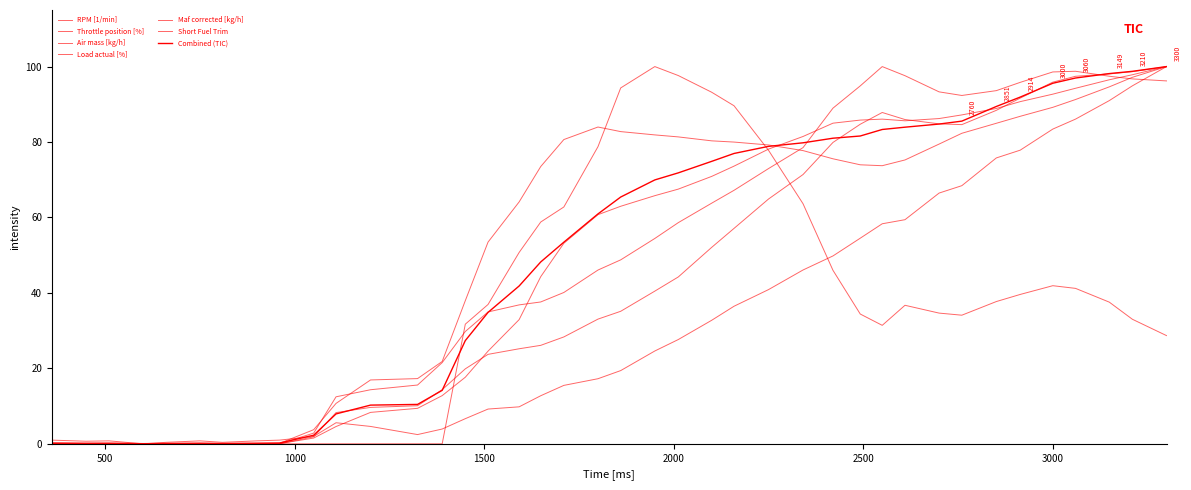

True or false: RPM [1/min] has more than 0 interior local peaks.

True